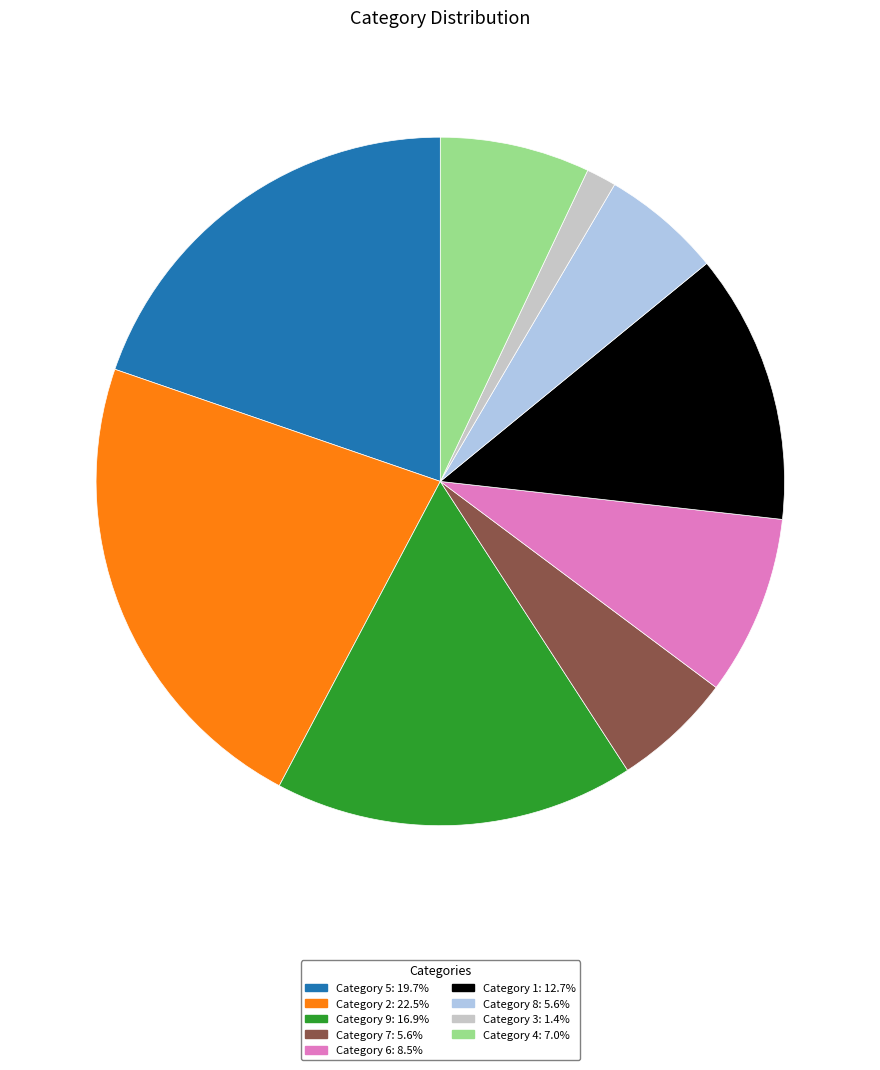

Do Category 5: 19.7% and Category 7: 5.6% together represent more than half of the pie?

No